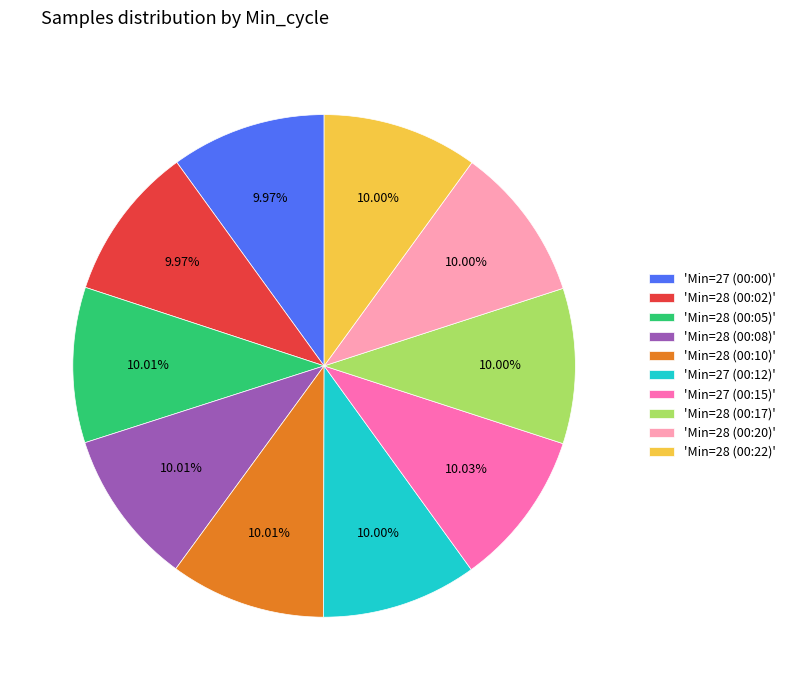

Approximately how many times larger is the value at 'Min=27 (00:15)' compared to 'Min=28 (00:02)'?

1.0